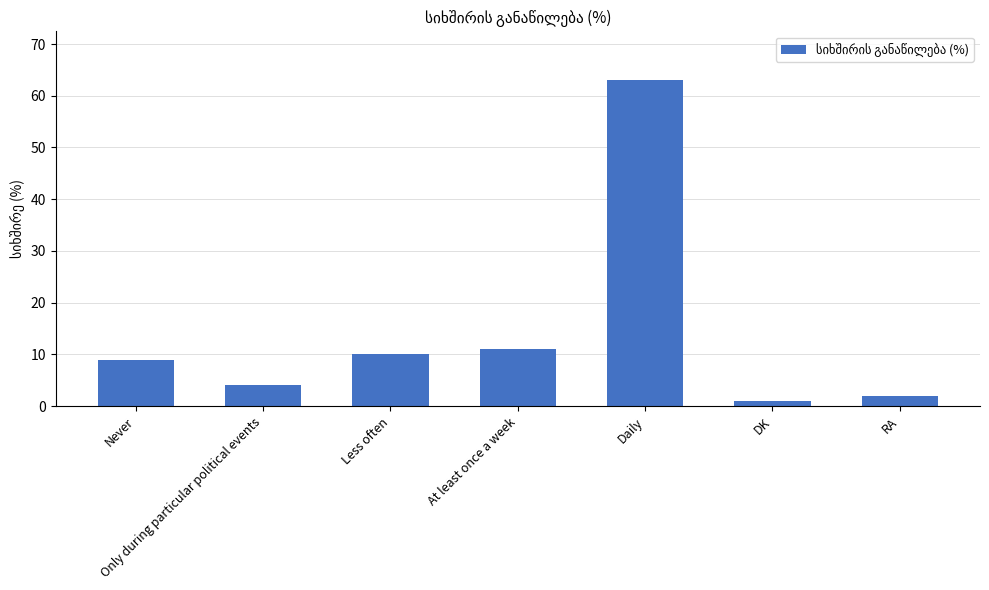

Approximately how many times larger is the value at Daily compared to At least once a week?

5.7